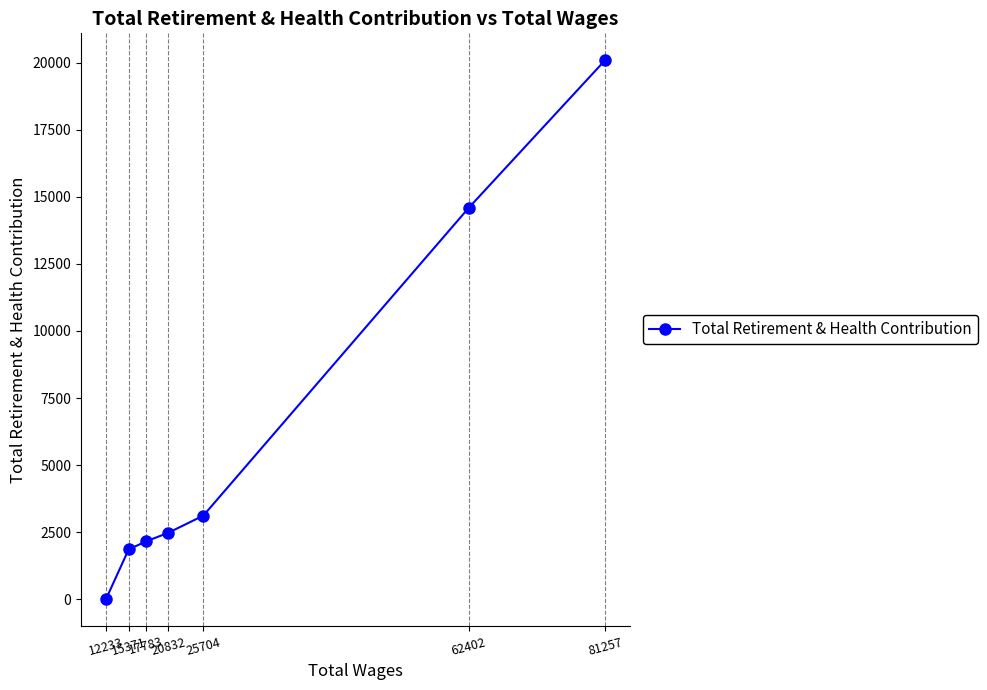

The chart shows a value of 5996 at 62402. True or false?

False